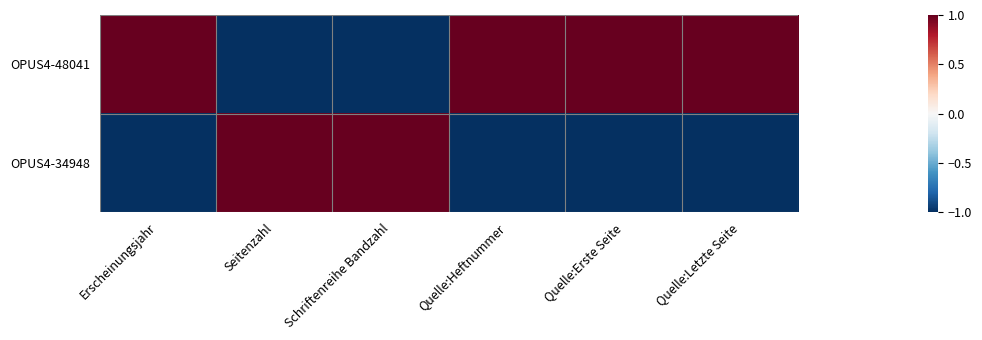

Reading right to left, extract all data points from this chart.

OPUS4-48041: Quelle:Letzte Seite=1	Quelle:Erste Seite=1	Quelle:Heftnummer=1	Schriftenreihe Bandzahl=-1	Seitenzahl=-1	Erscheinungsjahr=1
OPUS4-34948: Quelle:Letzte Seite=-1	Quelle:Erste Seite=-1	Quelle:Heftnummer=-1	Schriftenreihe Bandzahl=1	Seitenzahl=1	Erscheinungsjahr=-1